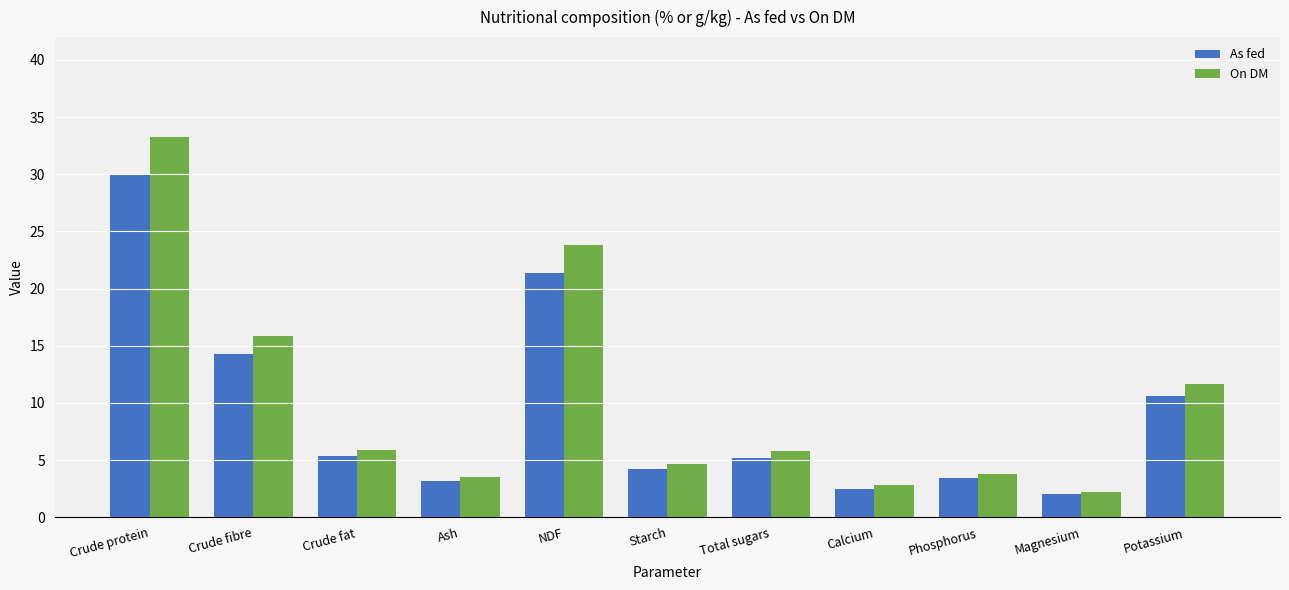

Which category has the highest value in the On DM series?

Crude protein